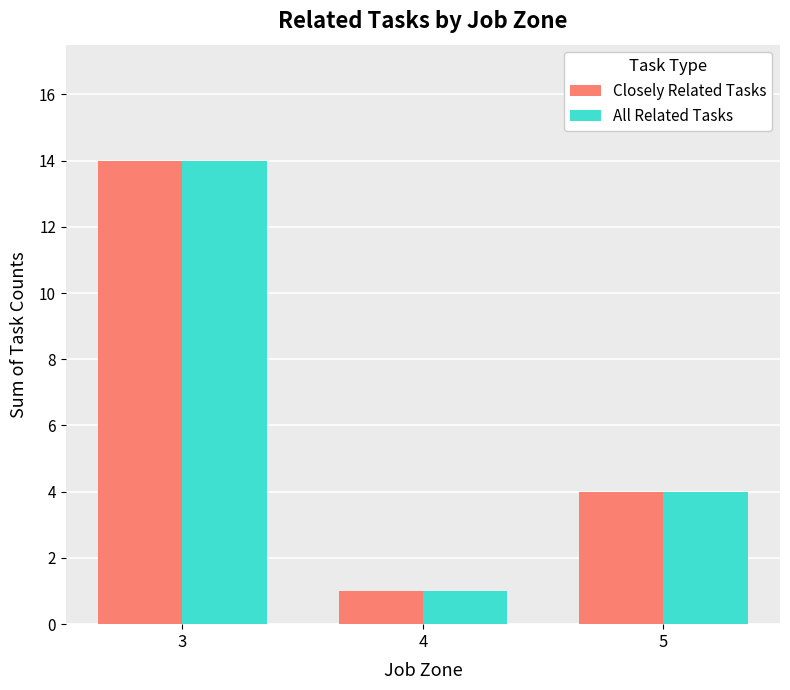

Are the bars grouped side by side (vs. stacked)?

Yes